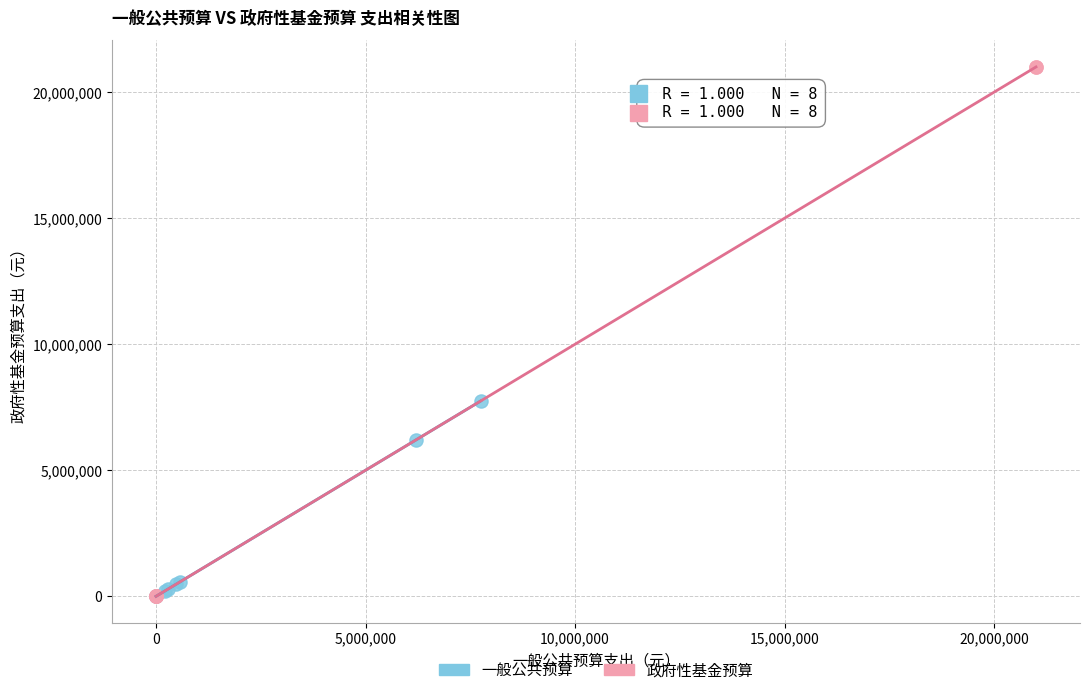

Which series has the widest spread of Y values?

政府性基金预算